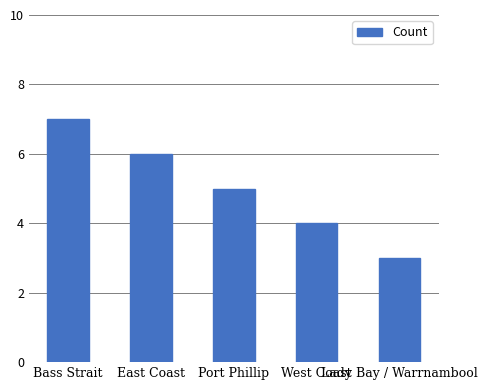

List the labels in order of value, smallest first.

Lady Bay / Warrnambool, West Coast, Port Phillip, East Coast, Bass Strait